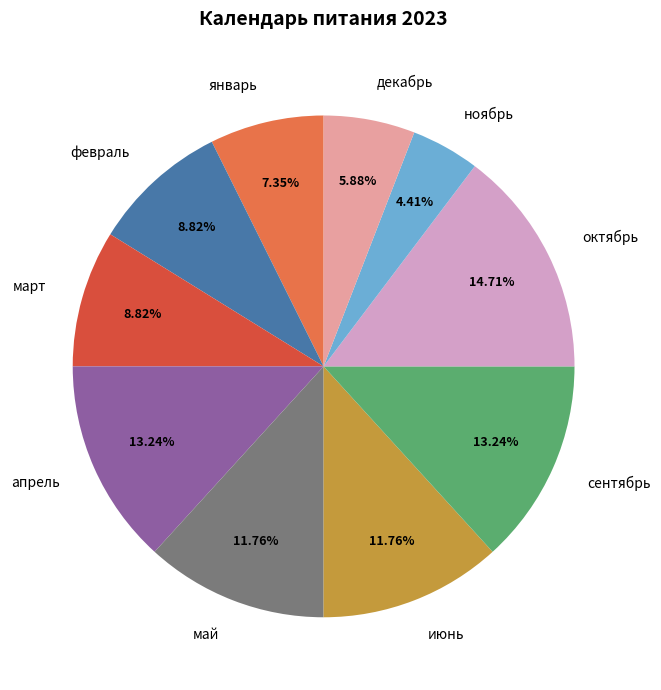

How many slices are in this pie chart?

10